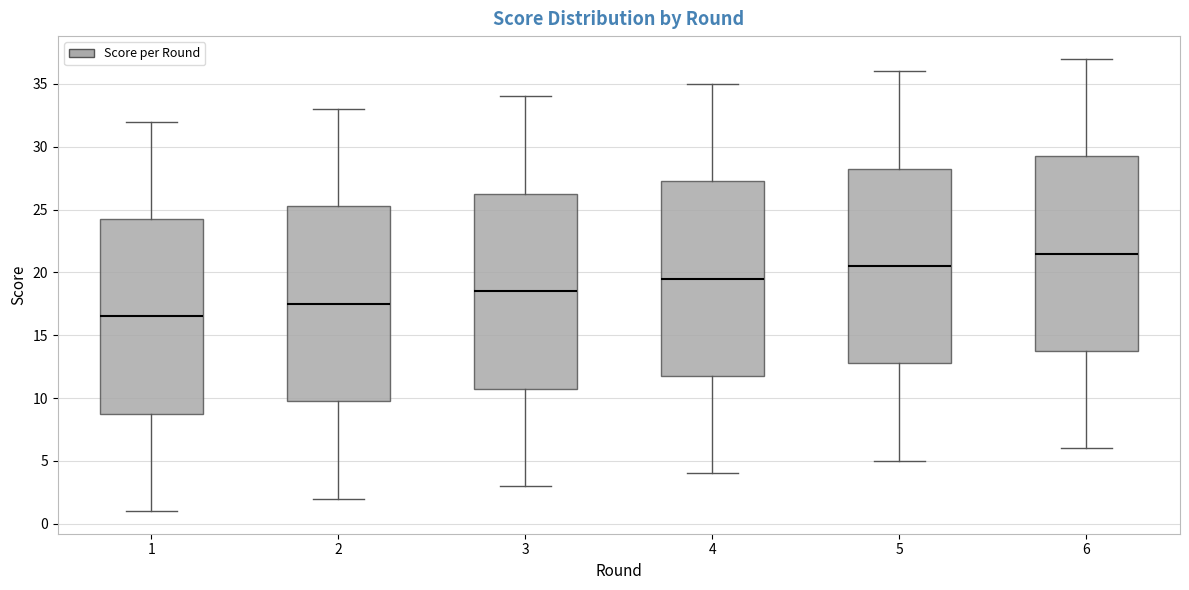

Reading left to right, transcribe this box plot: for each box, give where its median line is, the range the box spans, and where its two whiskers end, as read against the y-axis. The values are not printed on the chart, so give them approximately, as read against the axis.

1: median 16.5, box 9.0 to 24.5, whiskers 1.0 to 32.0
2: median 17.5, box 10.0 to 25.5, whiskers 2.0 to 33.0
3: median 18.5, box 11.0 to 26.5, whiskers 3.0 to 34.0
4: median 19.5, box 12.0 to 27.5, whiskers 4.0 to 35.0
5: median 20.5, box 13.0 to 28.5, whiskers 5.0 to 36.0
6: median 21.5, box 14.0 to 29.5, whiskers 6.0 to 37.0